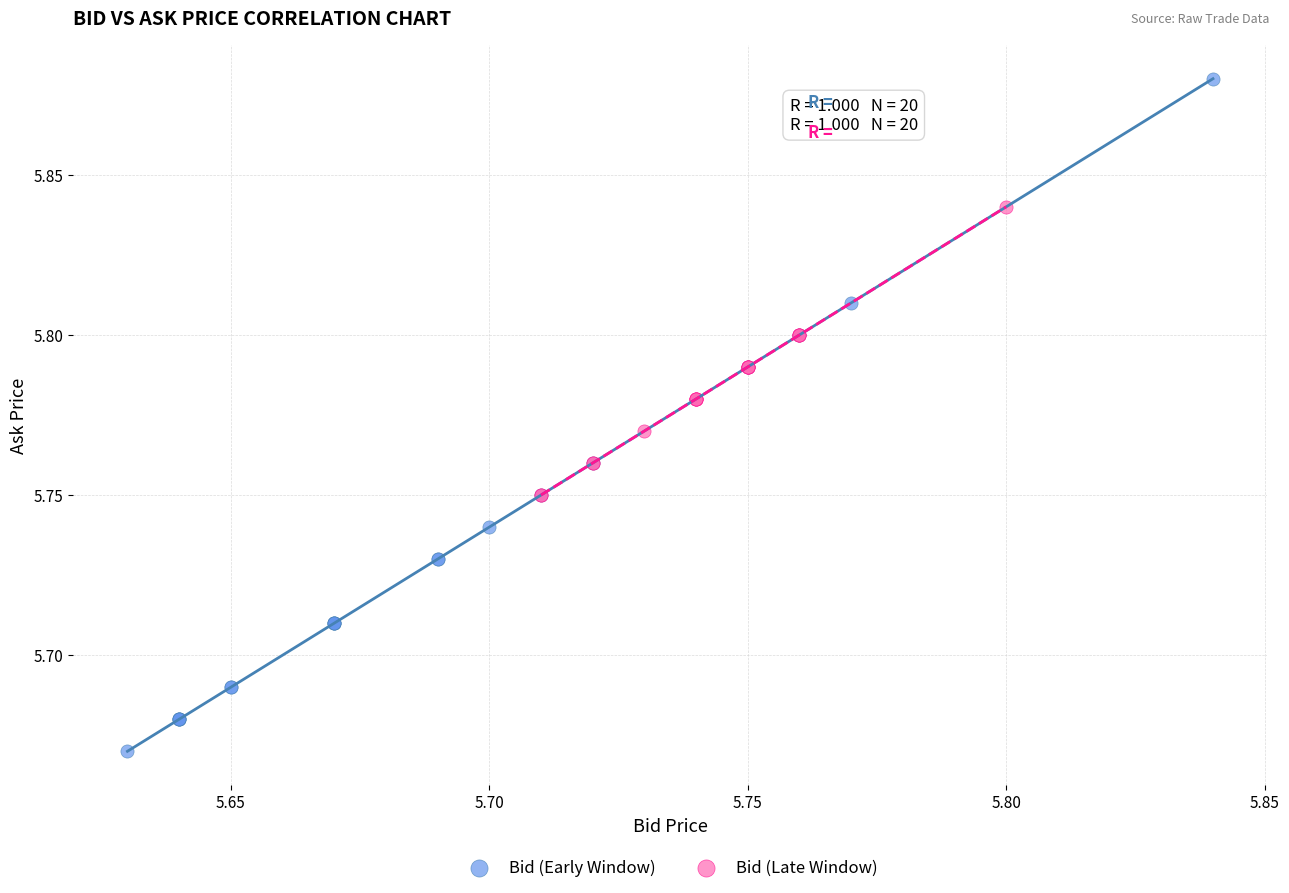

Which series contains the highest Y value?

Bid (Early Window)